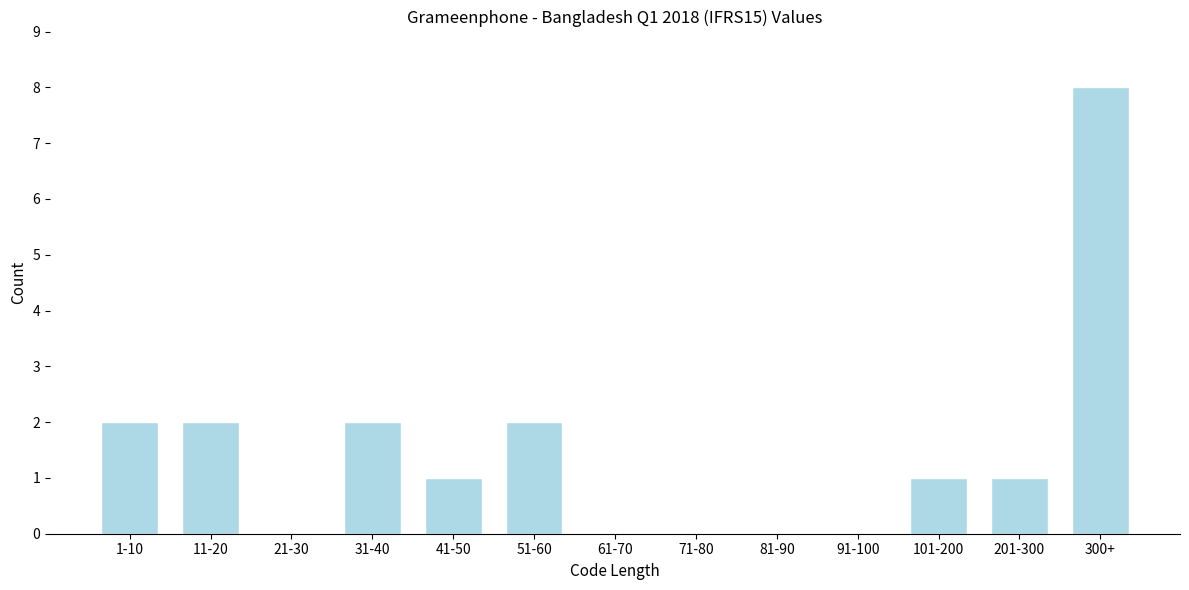

Reading right to left, extract all data points from this chart.

300+=8	201-300=1	101-200=1	91-100=0	81-90=0	71-80=0	61-70=0	51-60=2	41-50=1	31-40=2	21-30=0	11-20=2	1-10=2